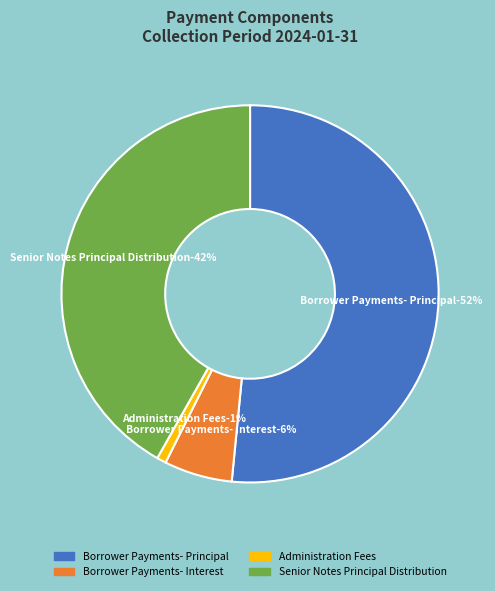

Combined, do Senior Notes Principal Distribution and Borrower Payments- Interest account for over 50%?

No